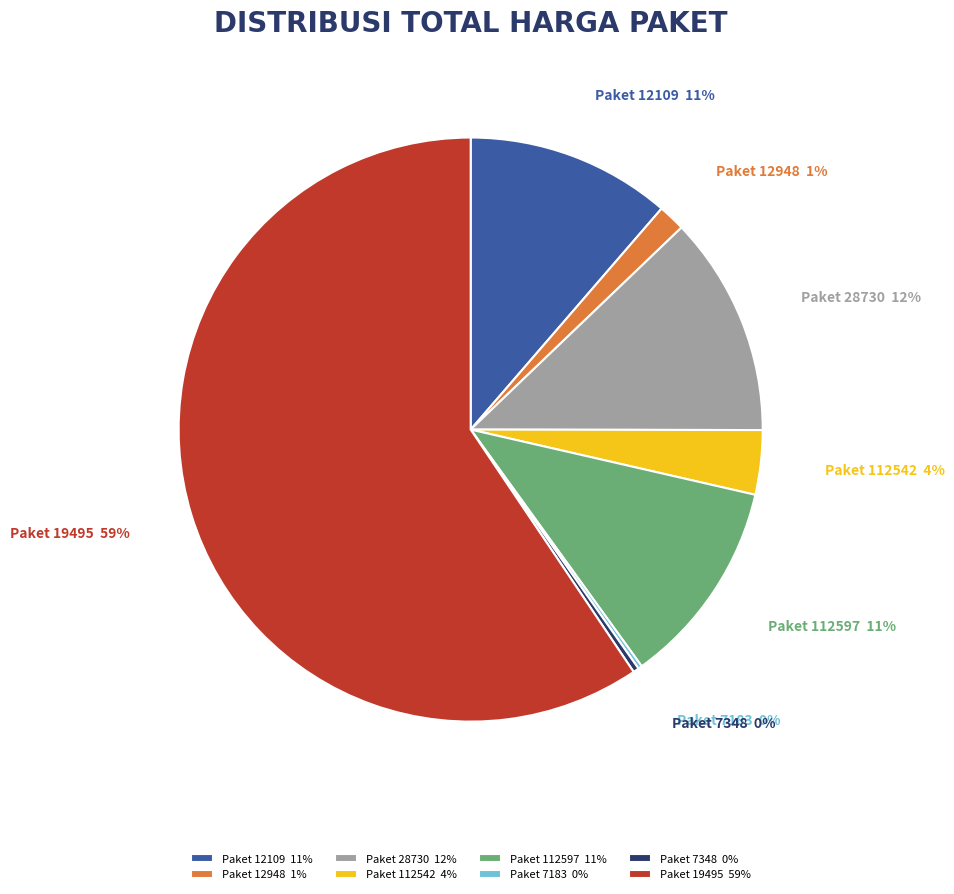

To the nearest percent, what is the average slice percentage?

12%